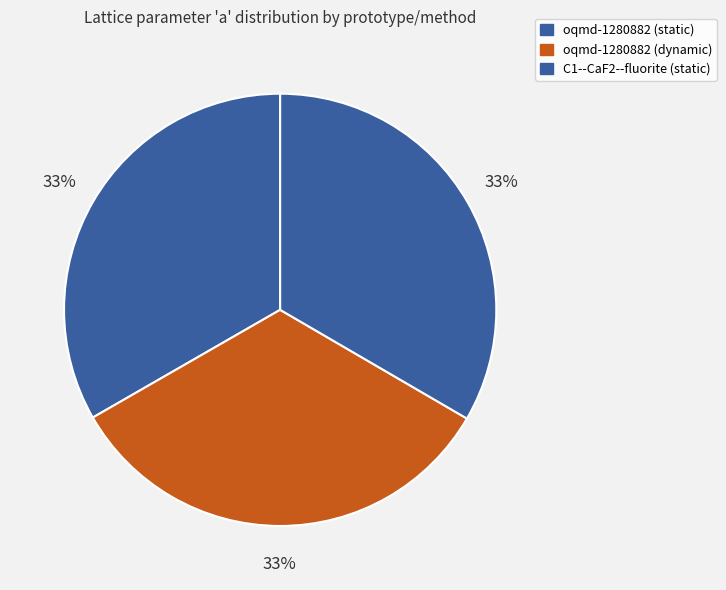

Rank the categories by value from highest to lowest.

C1--CaF2--fluorite (static), oqmd-1280882 (dynamic), oqmd-1280882 (static)